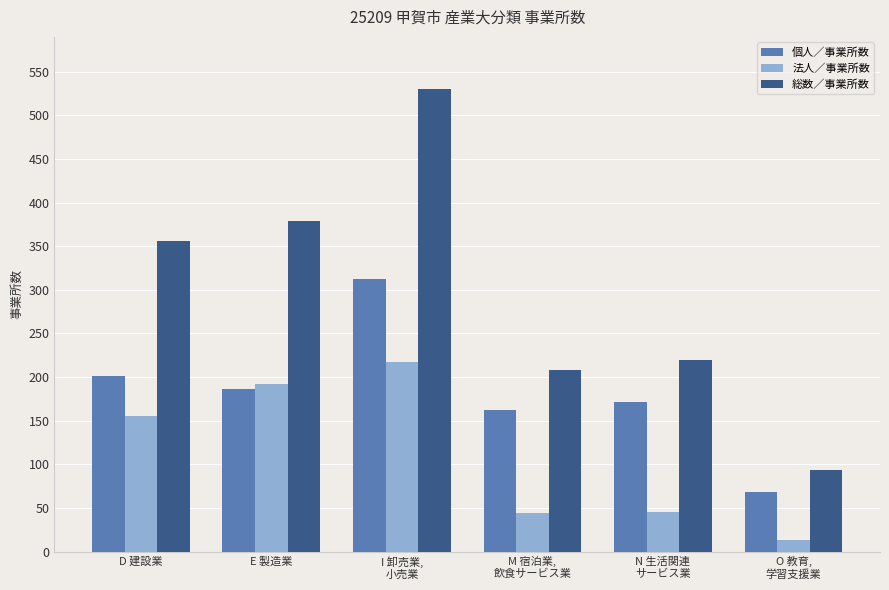

Is it true that 個人／事業所数 equals 162 at M 宿泊業,
飲食サービス業?

True